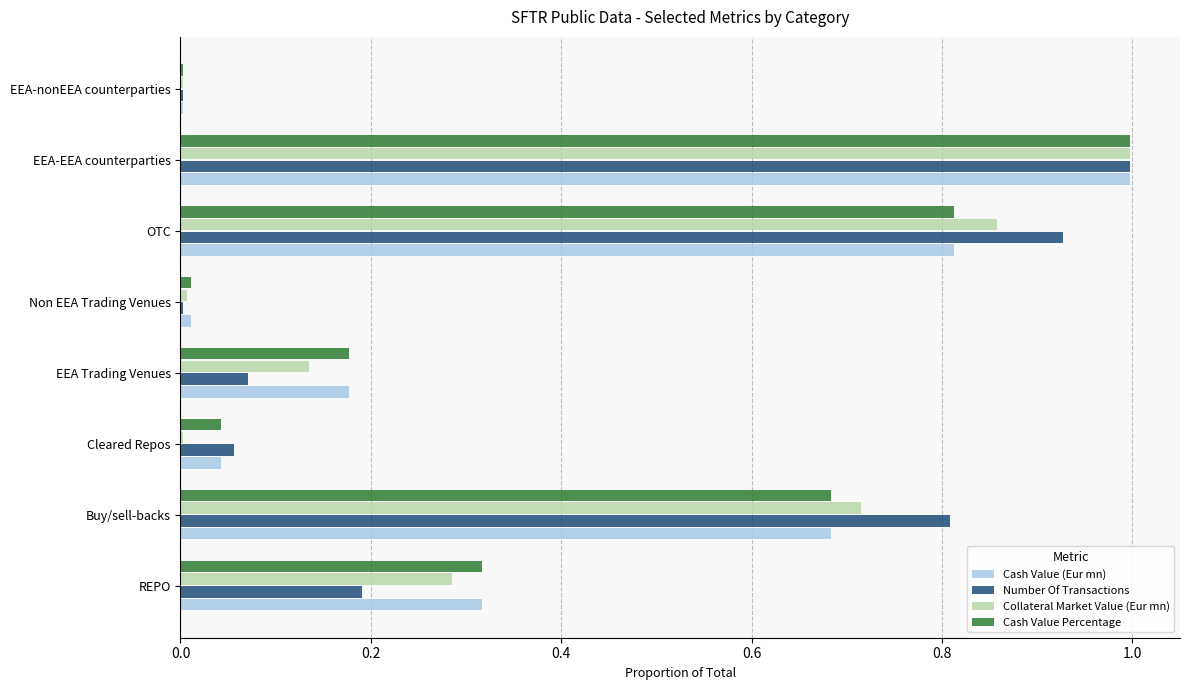

Which category has the highest value in the Number Of Transactions series?

EEA-EEA counterparties